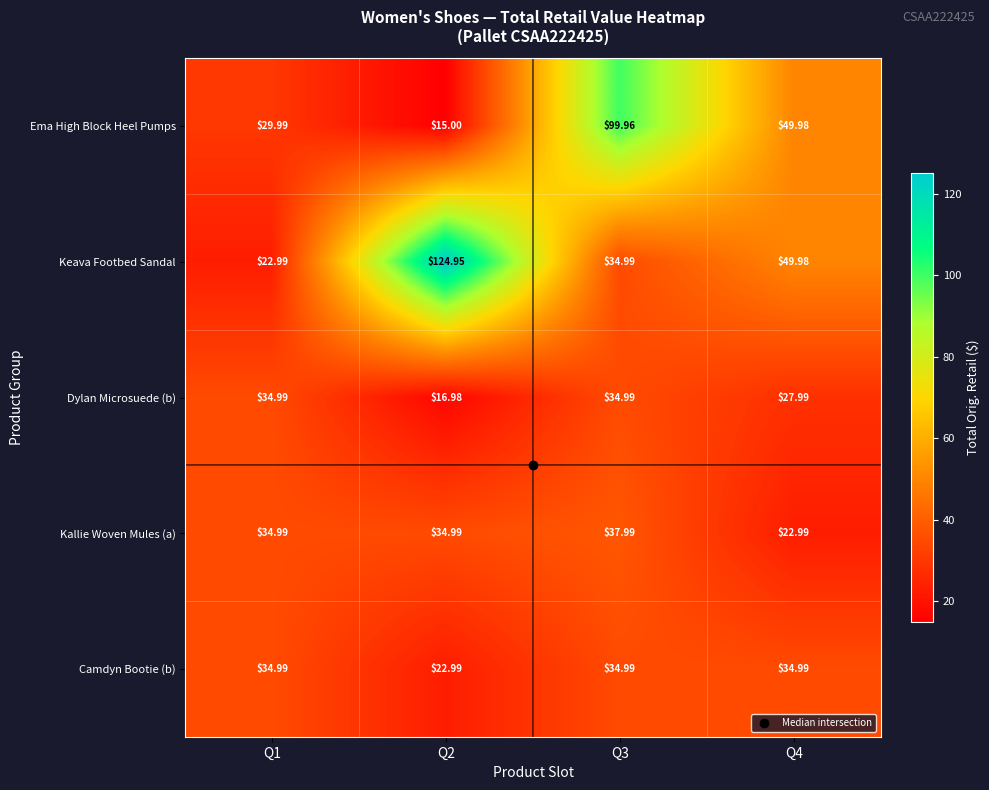

Is the value of Ema High Block Heel Pumps at Q1 greater than the value of Keava Footbed Sandal at Q4?

No